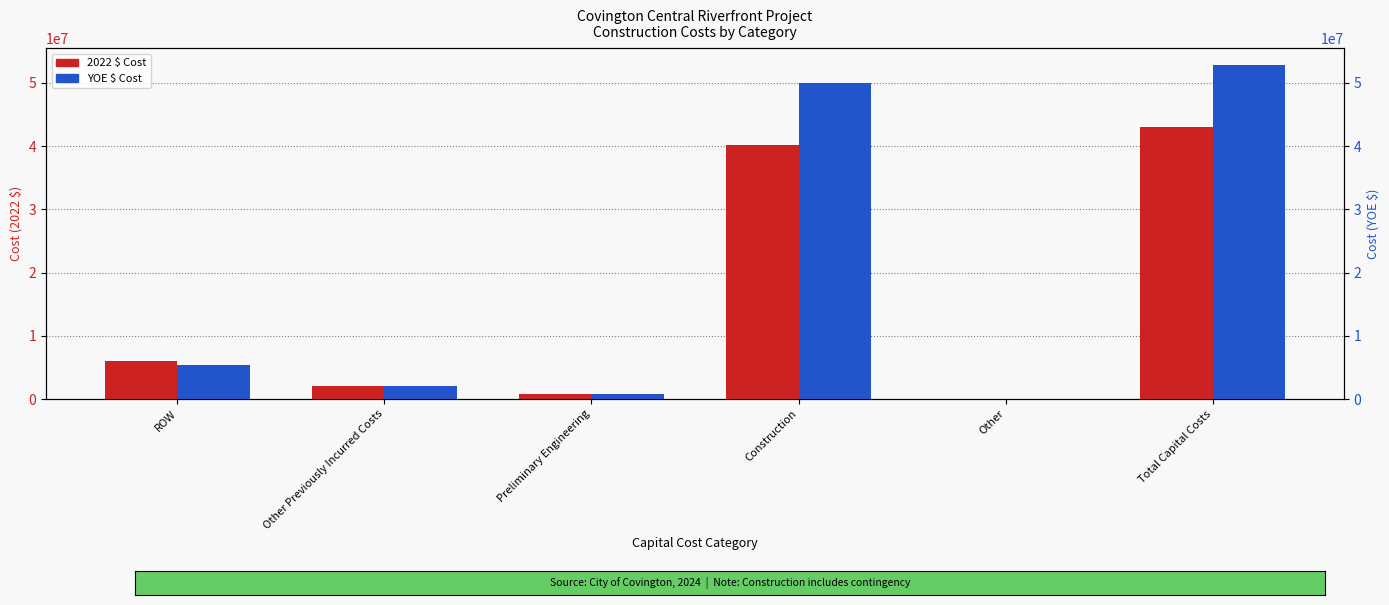

What is the sum of the YOE $ Cost values at Other Previously Incurred Costs and Total Capital Costs?

54848460.3